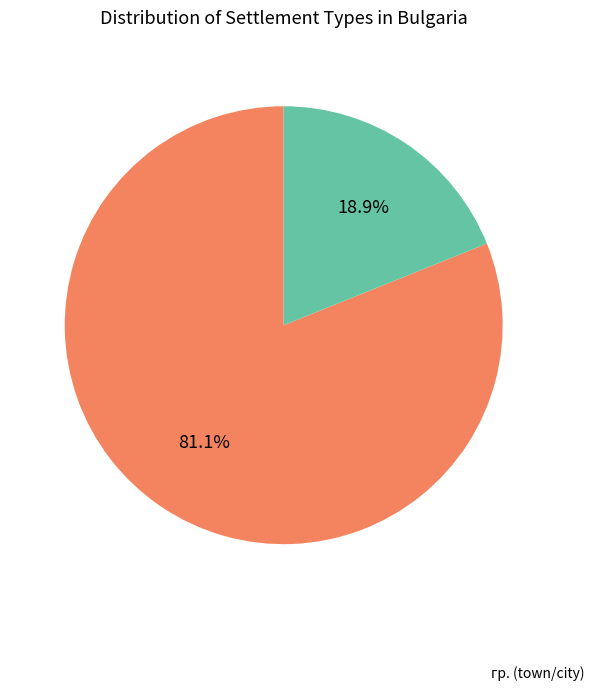

How many segments does this pie chart have?

2